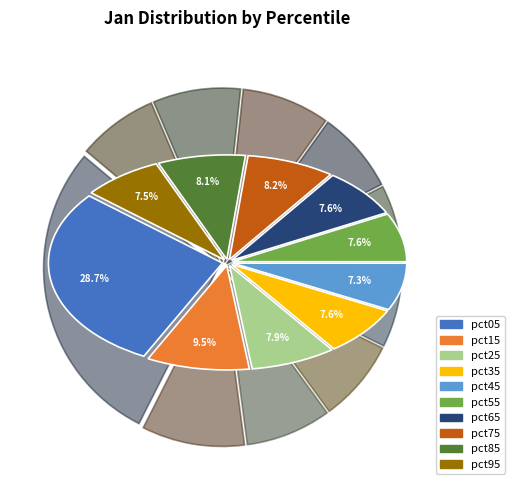

The pct35 slice represents 22% of the pie. True or false?

False